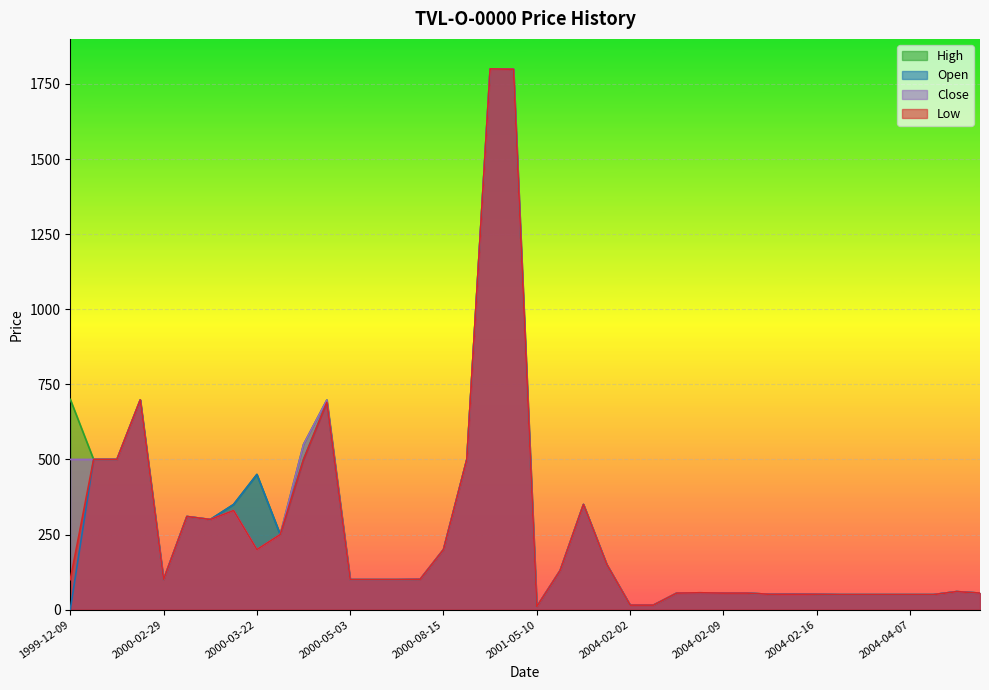

How many lines are shown in the chart?

4